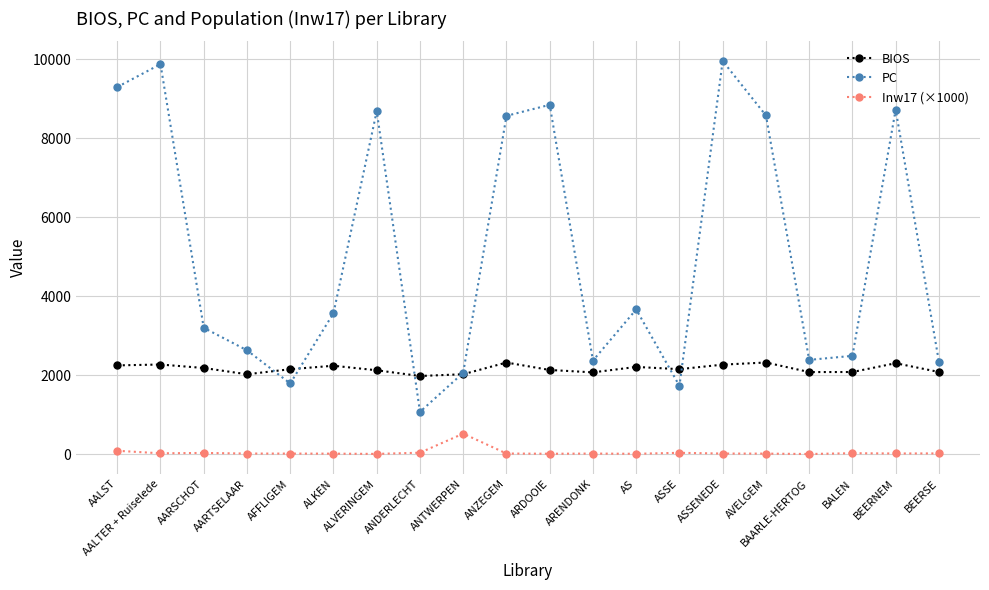

What is the difference between the highest and lowest values at AALTER + Ruiselede?

9859.7